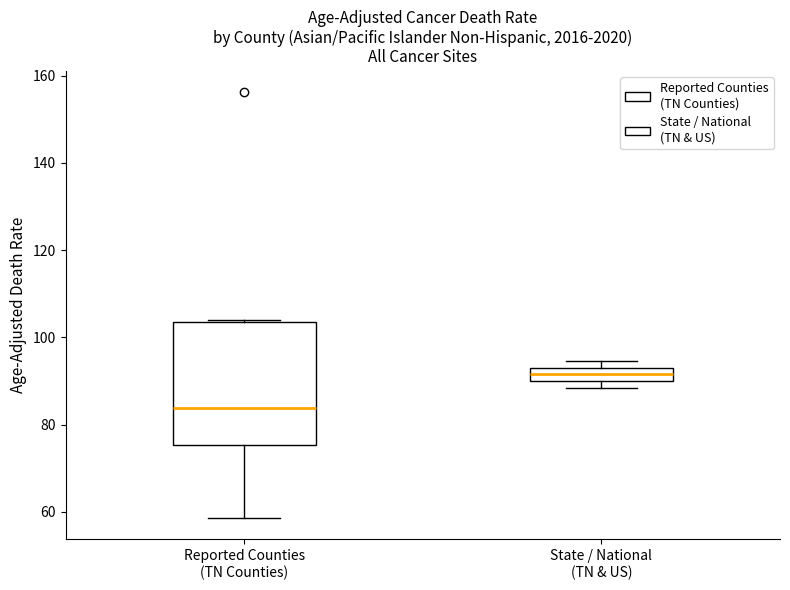

Comparing the boxes themselves (not the whiskers), which one is the tallest?

Reported Counties (TN Counties)